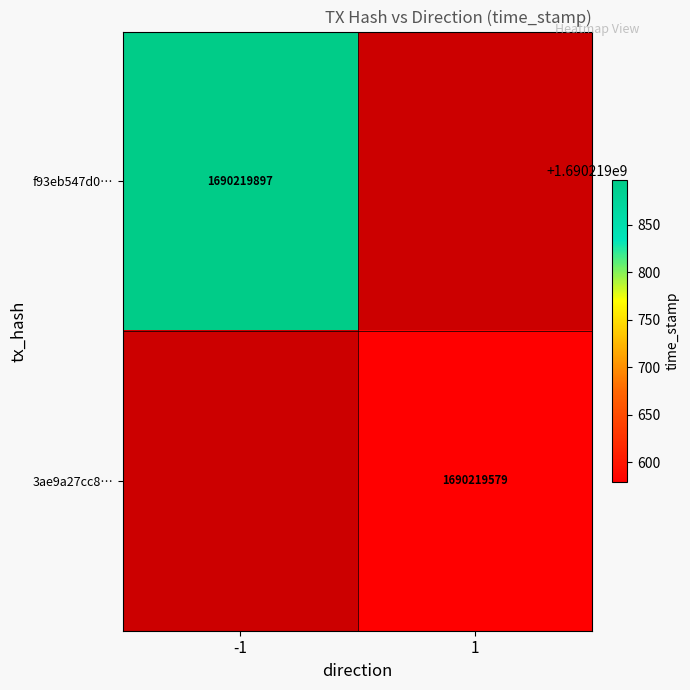

True or false: 3ae9a27cc8a8129541806d85478ee32c3a974c0 has a value of 1690219579 at 1.

True